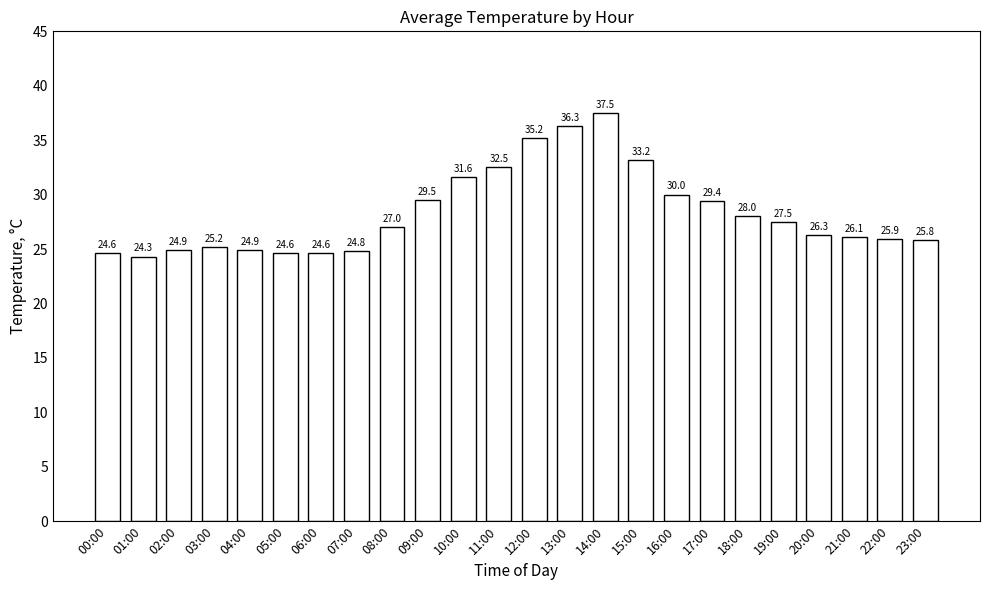

What is the ratio of the value at 02:00 to the value at 19:00?

0.9